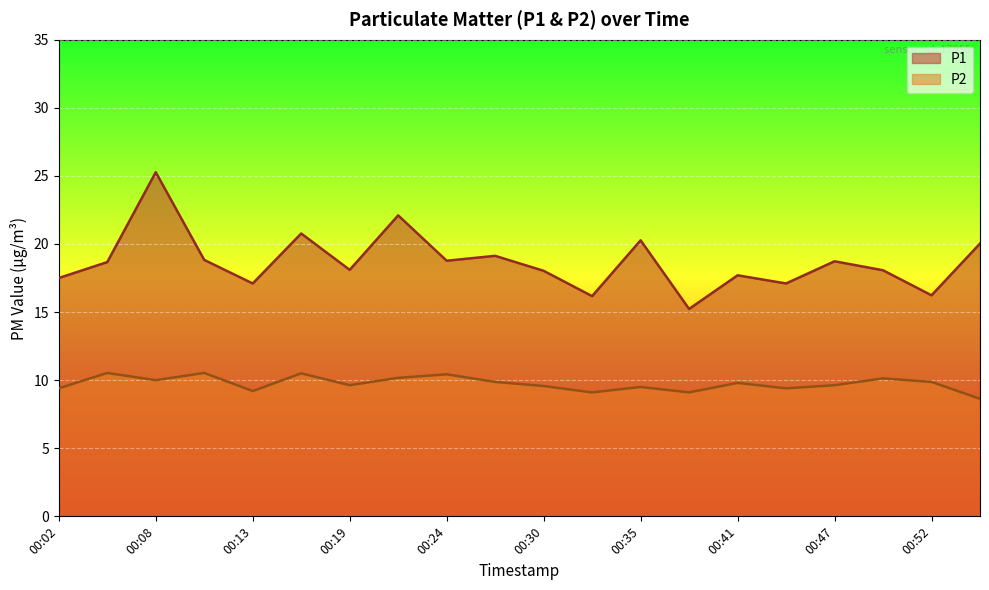

In P1, how many points are higher than both neighbors (excluding endpoints)?

7